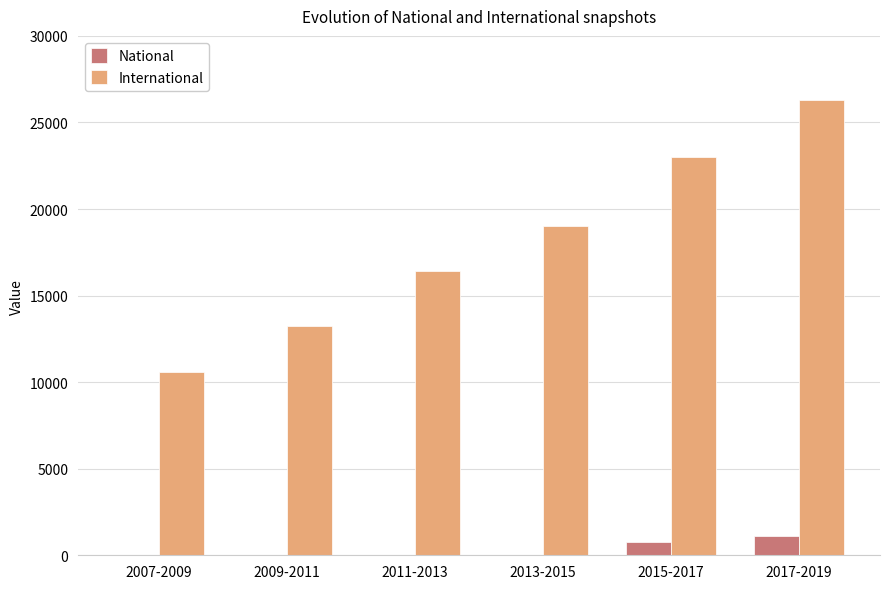

What is the sum of all International values?

108586